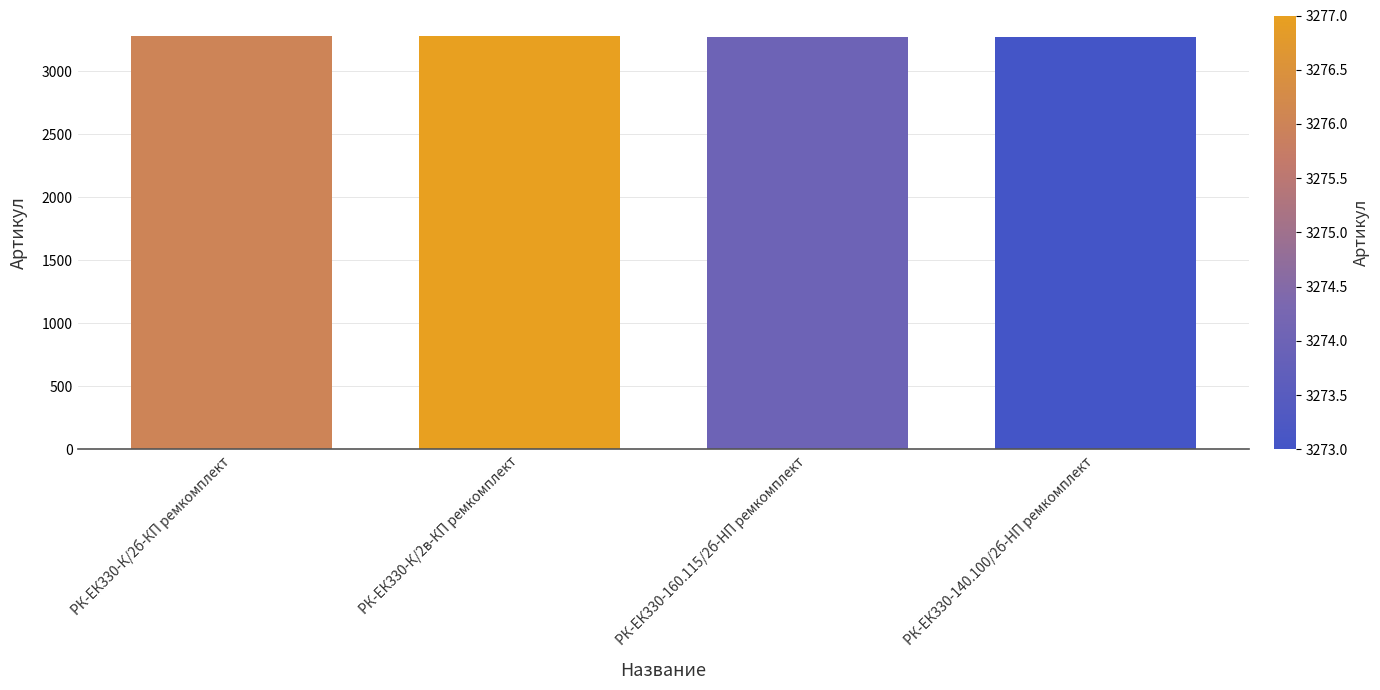

Count the number of data series in this chart.

1